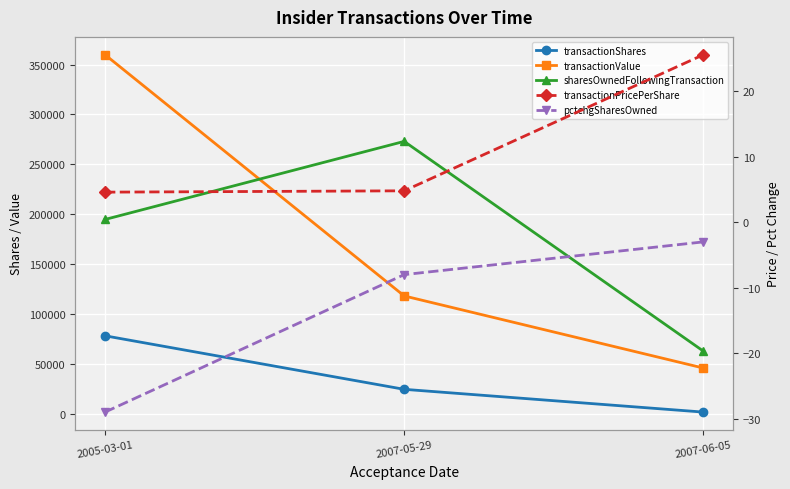

What is the greatest value displayed?

359849.0